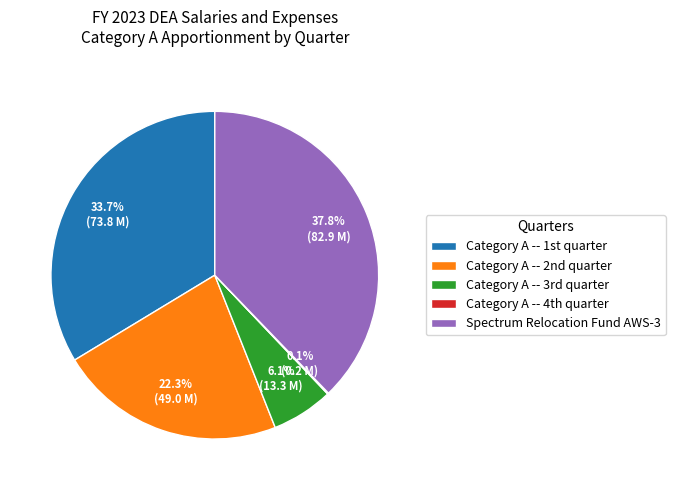

Which category has the biggest portion of the pie?

Spectrum Relocation Fund AWS-3